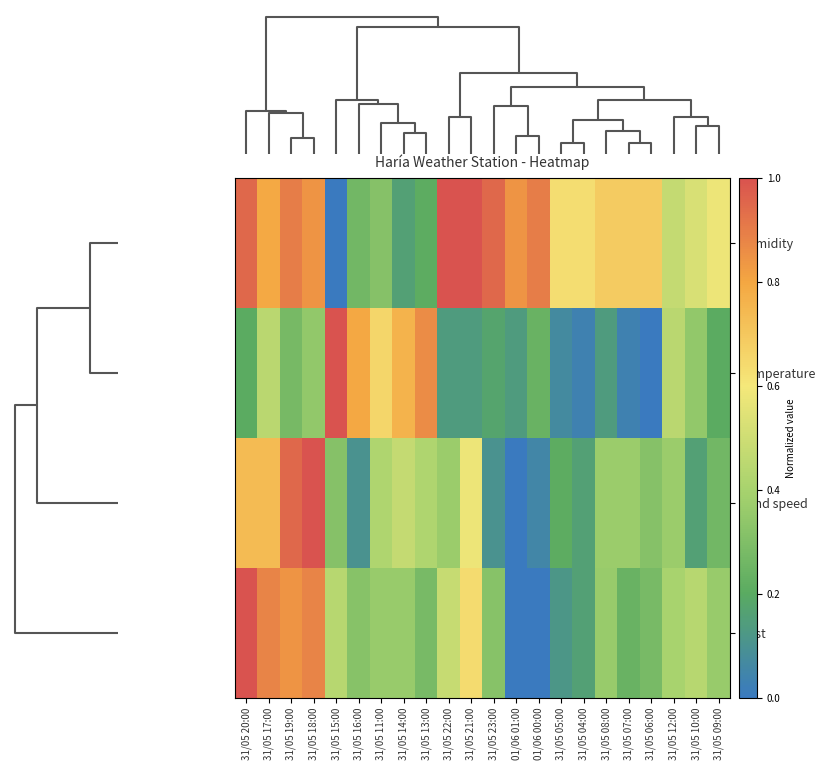

Reading left to right, list all the values displayed in this chart.

Humidity: 31/05 20:00=0.9	31/05 17:00=0.8	31/05 19:00=0.9	31/05 18:00=0.8	31/05 15:00=0.0	31/05 16:00=0.3	31/05 11:00=0.3	31/05 14:00=0.2	31/05 13:00=0.2	31/05 22:00=1.0	31/05 21:00=1.0	31/05 23:00=0.9	01/06 01:00=0.8	01/06 00:00=0.9	31/05 05:00=0.6	31/05 04:00=0.6	31/05 08:00=0.7	31/05 07:00=0.7	31/05 06:00=0.7	31/05 12:00=0.5	31/05 10:00=0.5	31/05 09:00=0.6
Temperature: 31/05 20:00=0.2	31/05 17:00=0.4	31/05 19:00=0.3	31/05 18:00=0.3	31/05 15:00=1.0	31/05 16:00=0.8	31/05 11:00=0.7	31/05 14:00=0.8	31/05 13:00=0.9	31/05 22:00=0.1	31/05 21:00=0.1	31/05 23:00=0.2	01/06 01:00=0.1	01/06 00:00=0.2	31/05 05:00=0.1	31/05 04:00=0.0	31/05 08:00=0.1	31/05 07:00=0.0	31/05 06:00=0.0	31/05 12:00=0.4	31/05 10:00=0.3	31/05 09:00=0.2
Wind speed: 31/05 20:00=0.7	31/05 17:00=0.7	31/05 19:00=0.9	31/05 18:00=1.0	31/05 15:00=0.3	31/05 16:00=0.1	31/05 11:00=0.4	31/05 14:00=0.5	31/05 13:00=0.4	31/05 22:00=0.4	31/05 21:00=0.6	31/05 23:00=0.1	01/06 01:00=0.0	01/06 00:00=0.1	31/05 05:00=0.2	31/05 04:00=0.2	31/05 08:00=0.4	31/05 07:00=0.4	31/05 06:00=0.3	31/05 12:00=0.4	31/05 10:00=0.2	31/05 09:00=0.3
Gust: 31/05 20:00=1.0	31/05 17:00=0.9	31/05 19:00=0.8	31/05 18:00=0.9	31/05 15:00=0.4	31/05 16:00=0.3	31/05 11:00=0.4	31/05 14:00=0.4	31/05 13:00=0.3	31/05 22:00=0.5	31/05 21:00=0.6	31/05 23:00=0.3	01/06 01:00=0.0	01/06 00:00=0.0	31/05 05:00=0.1	31/05 04:00=0.2	31/05 08:00=0.4	31/05 07:00=0.2	31/05 06:00=0.3	31/05 12:00=0.4	31/05 10:00=0.4	31/05 09:00=0.4